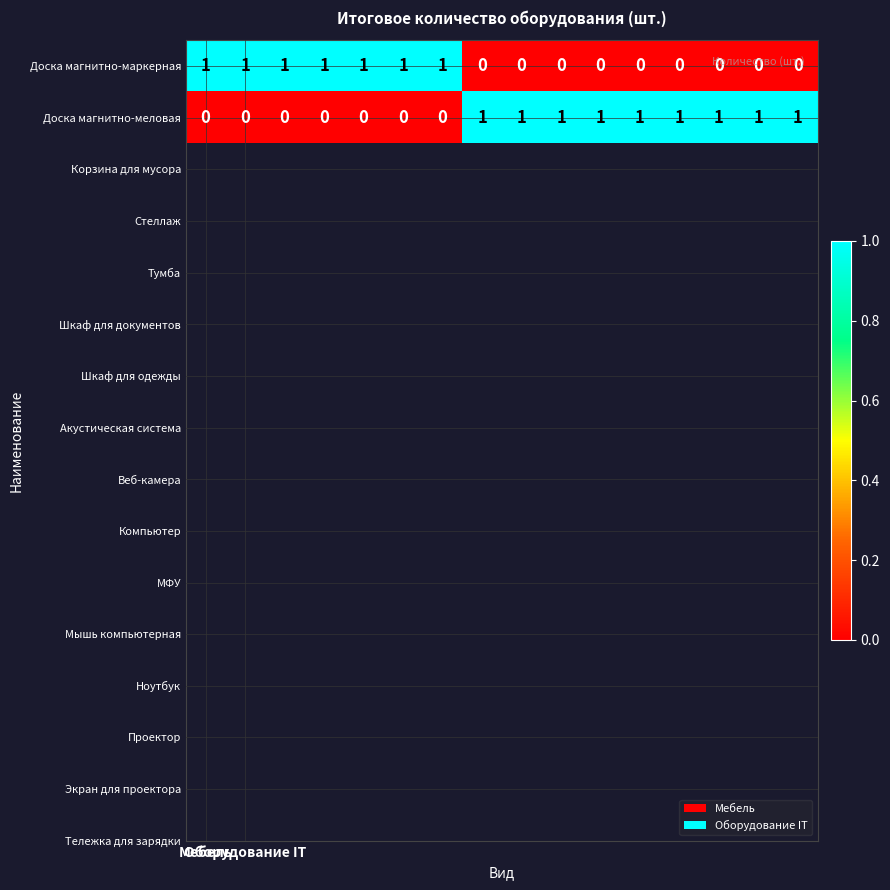

List the series in order of their overall mean, lowest first.

Доска магнитно-маркерная, Доска магнитно-меловая